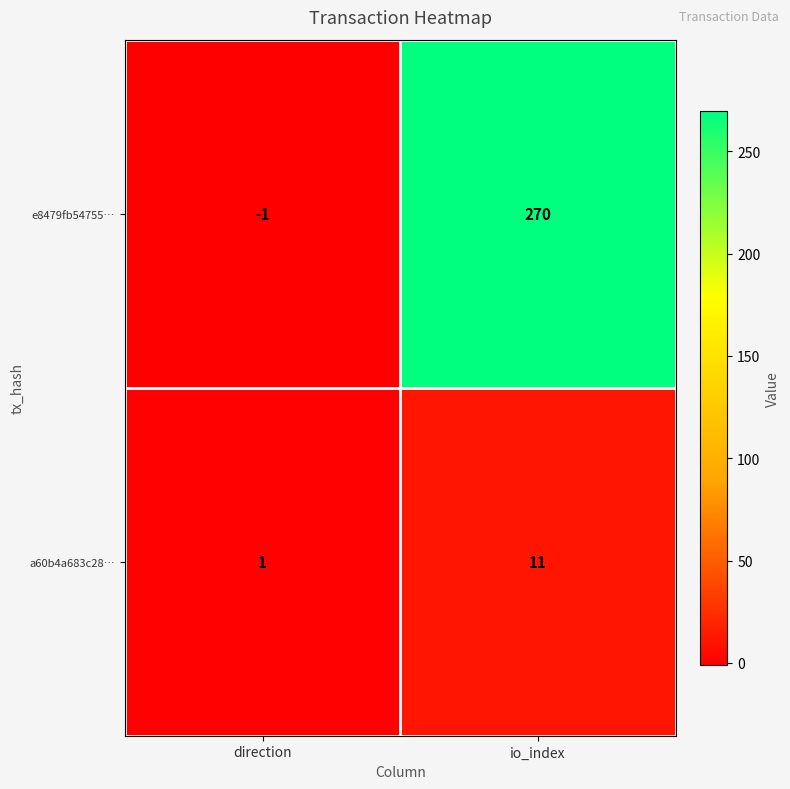

What is the total value across all series at io_index?

281